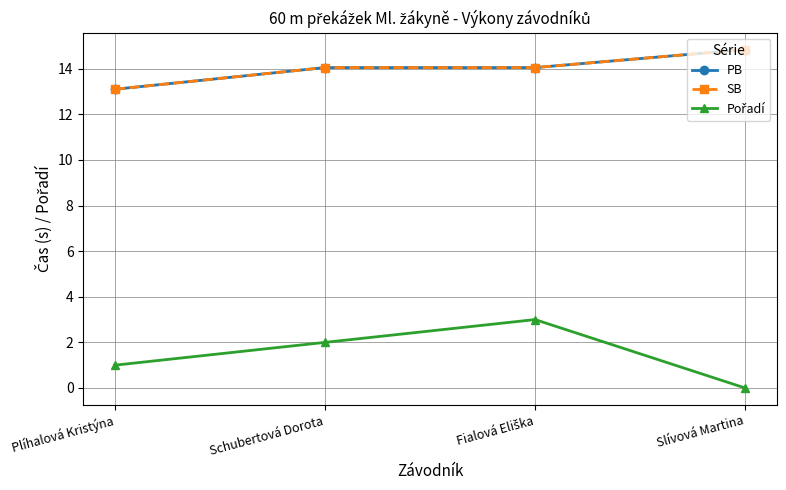

True or false: Pořadí and PB cross at least once.

False